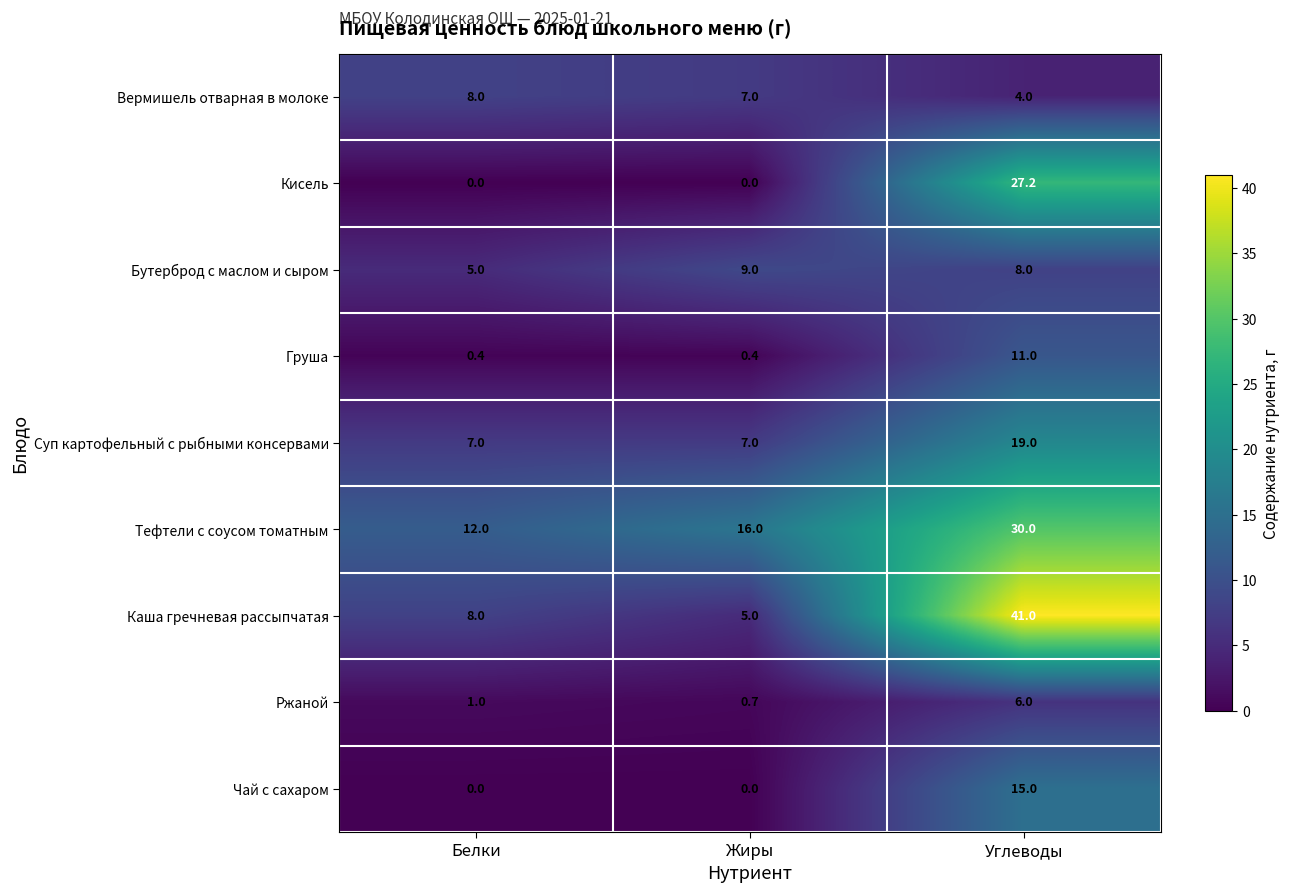

What value does the Ржаной series have at Жиры?

0.7